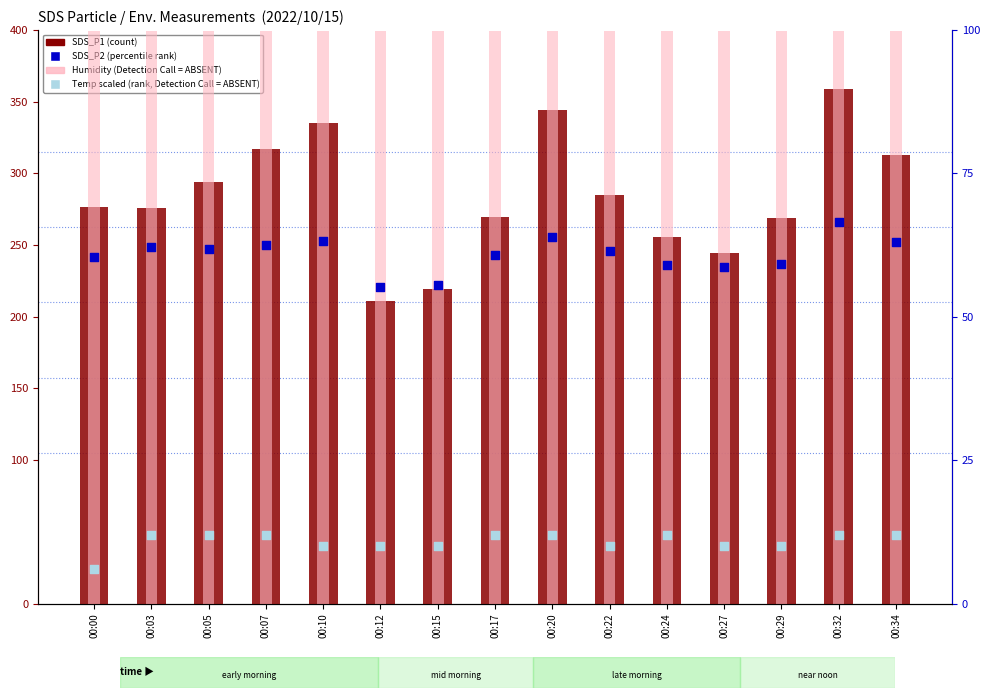

Which series contains the highest Y value?

SDS_P1 (count)